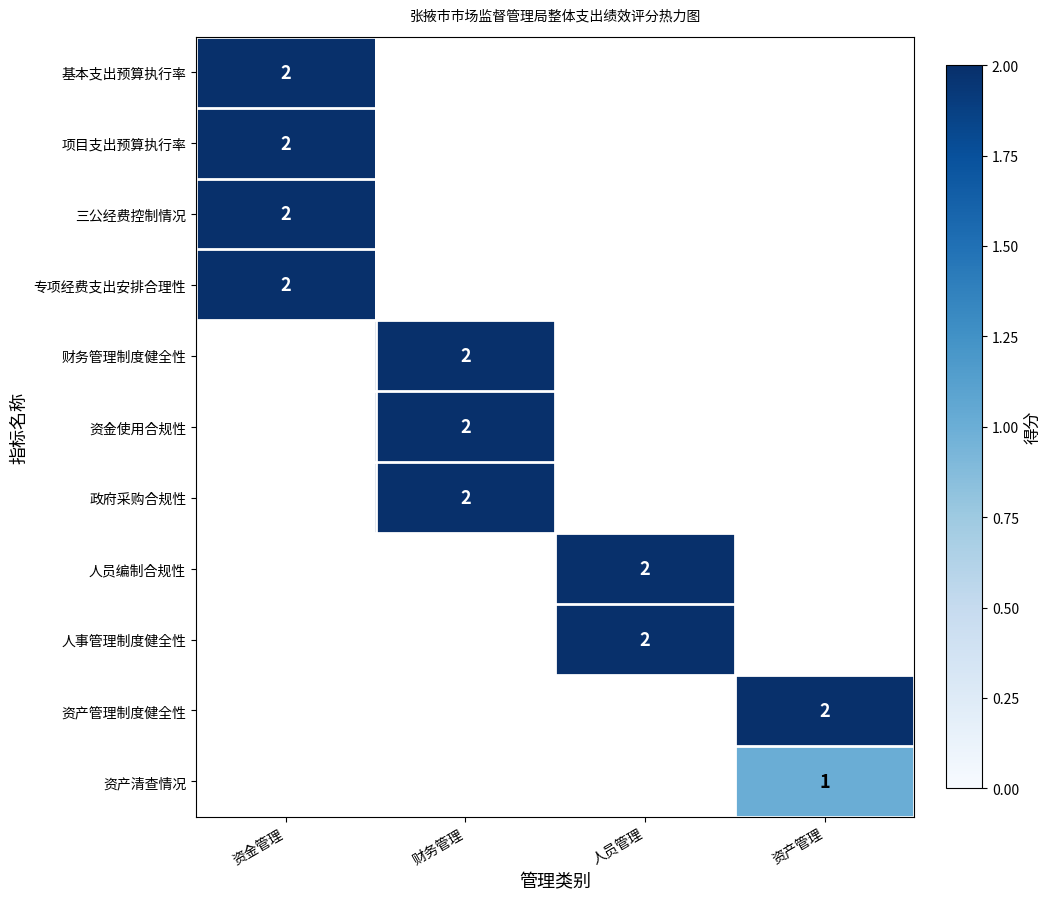

The 项目支出预算执行率 series shows 2 at 资金管理. True or false?

True